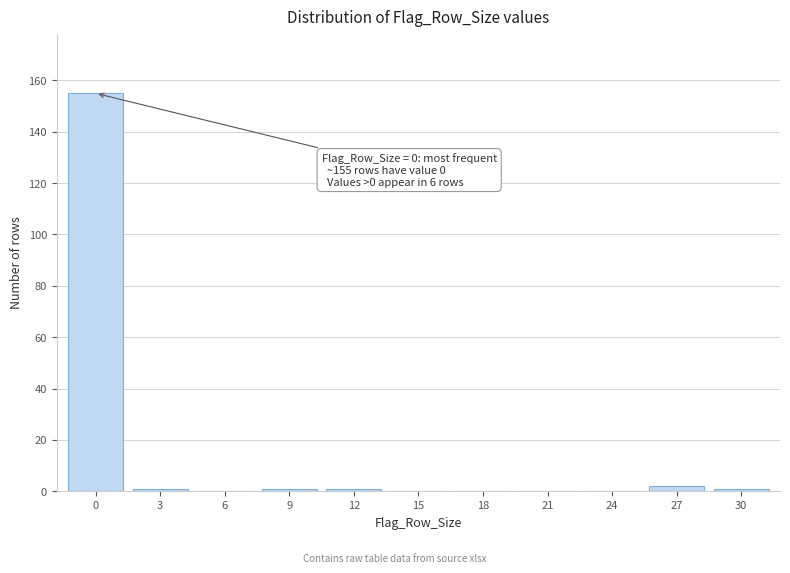

Reading left to right, extract all data points from this chart.

0=155	3=1	6=0	9=1	12=1	15=0	18=0	21=0	24=0	27=2	30=1